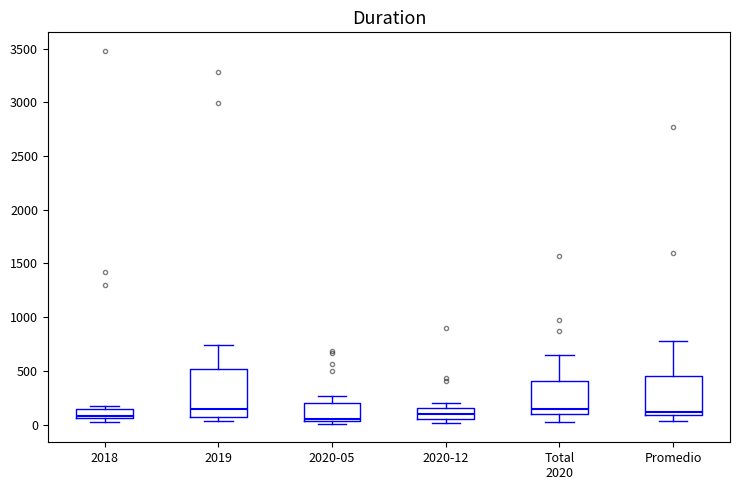

Where is the lower edge of the box for 2019 on the y-axis? The values are not printed on the chart, so give them approximately, as read against the axis.

50